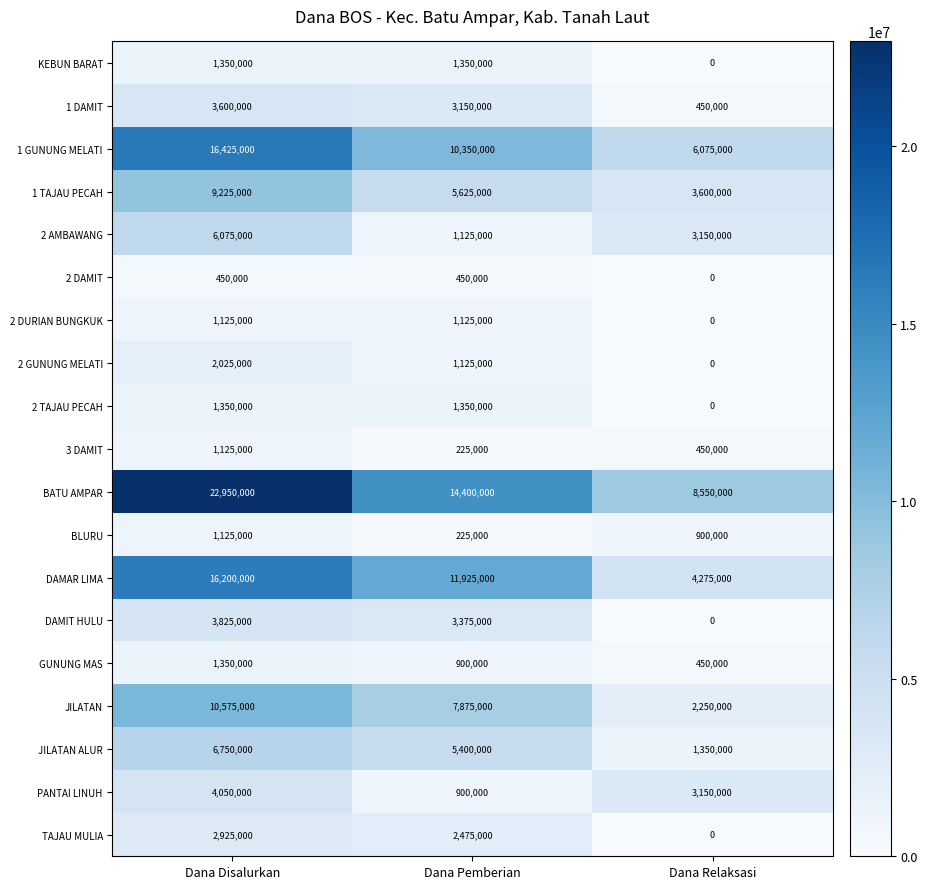

What is the spread (max minus min) of values at Dana Relaksasi?

8550000